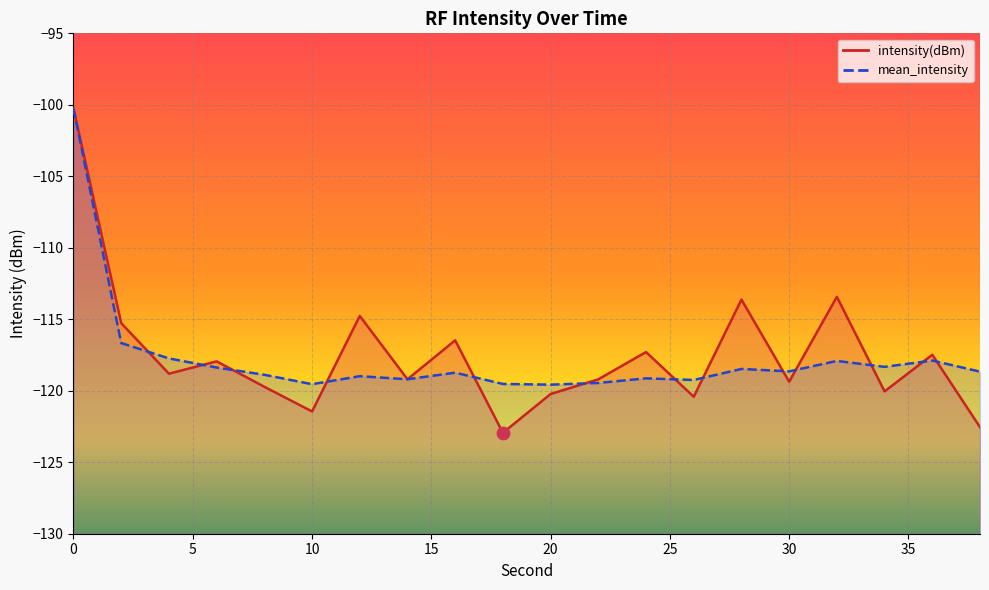

At how many categories does at least one series exceed -105?

1